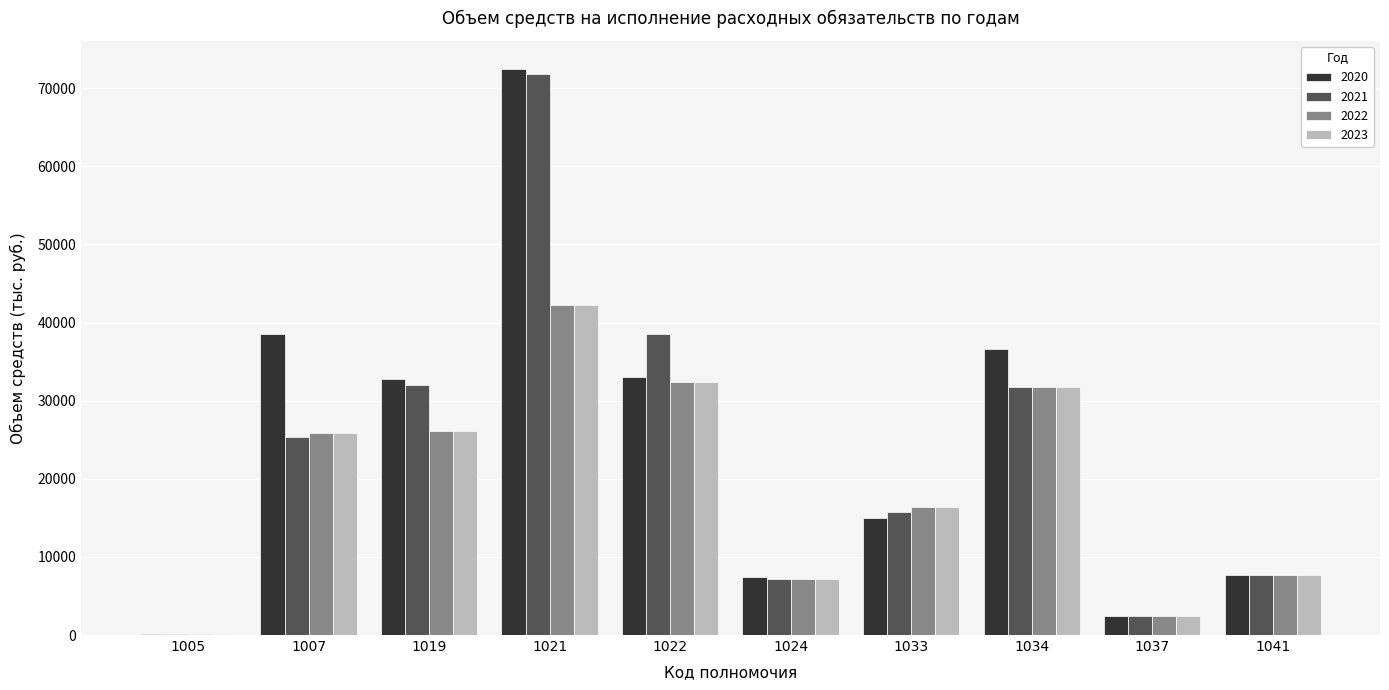

What is the sum of the 2021 values at 1033 and 1034?

47414.8